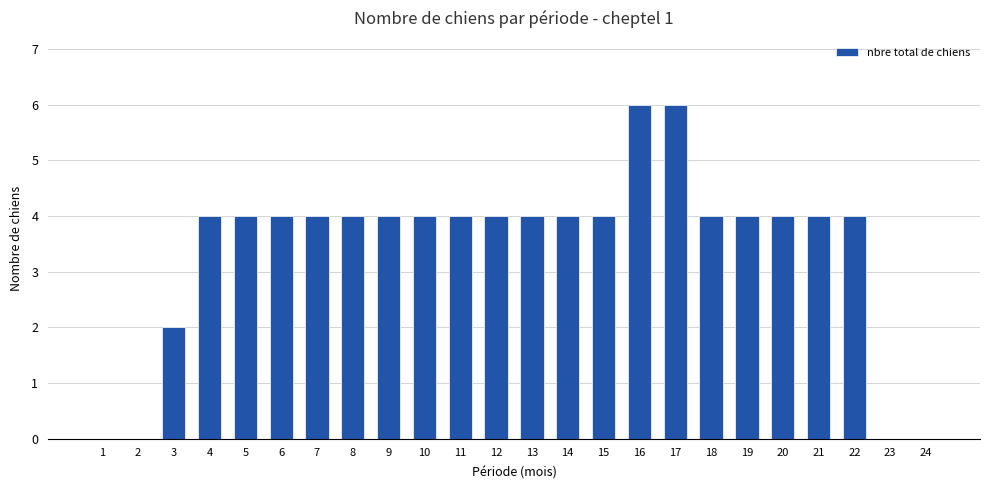

How many distinct data groups are displayed?

1